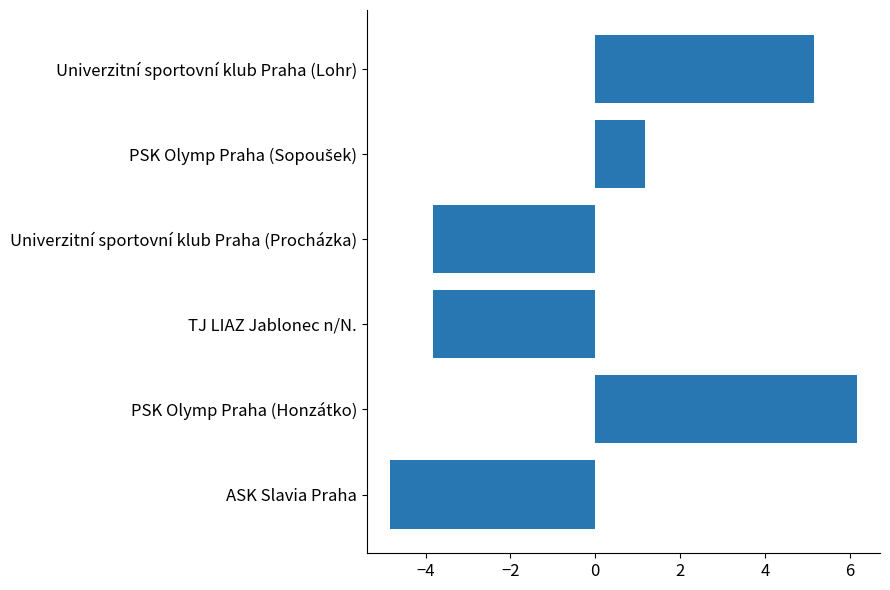

Reading bottom to top, list all the values displayed in this chart.

-4.8	6.2	-3.8	-3.8	1.2	5.2